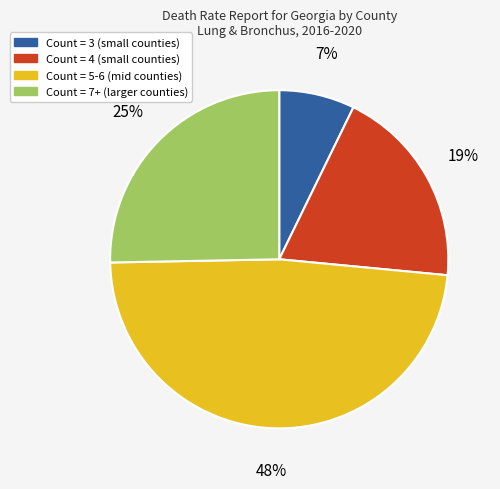

To the nearest percent, what is the difference between the largest and smallest slice percentages?

41%